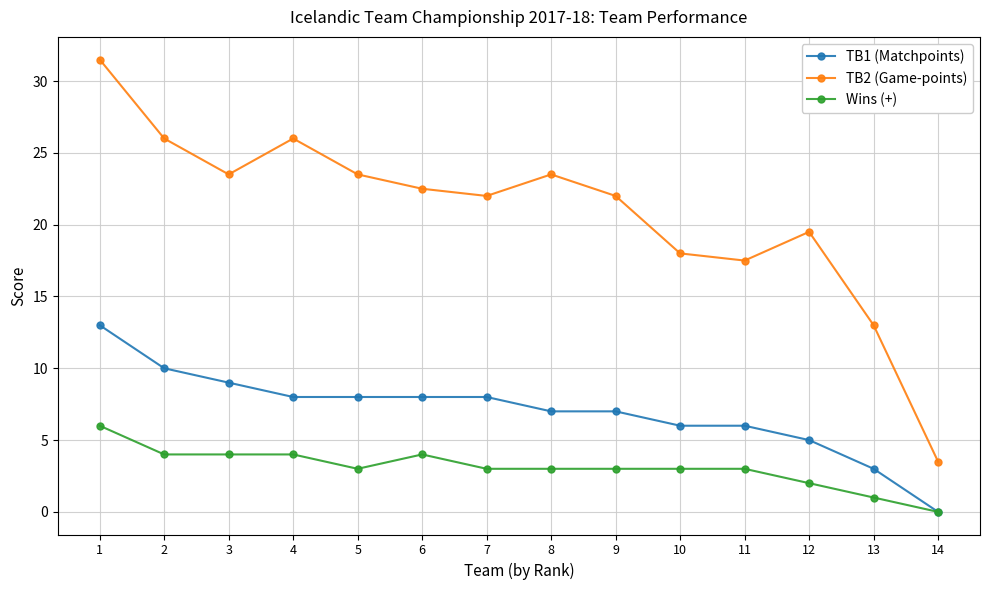

True or false: TB2 (Game-points) and Wins (+) intersect in this chart.

False